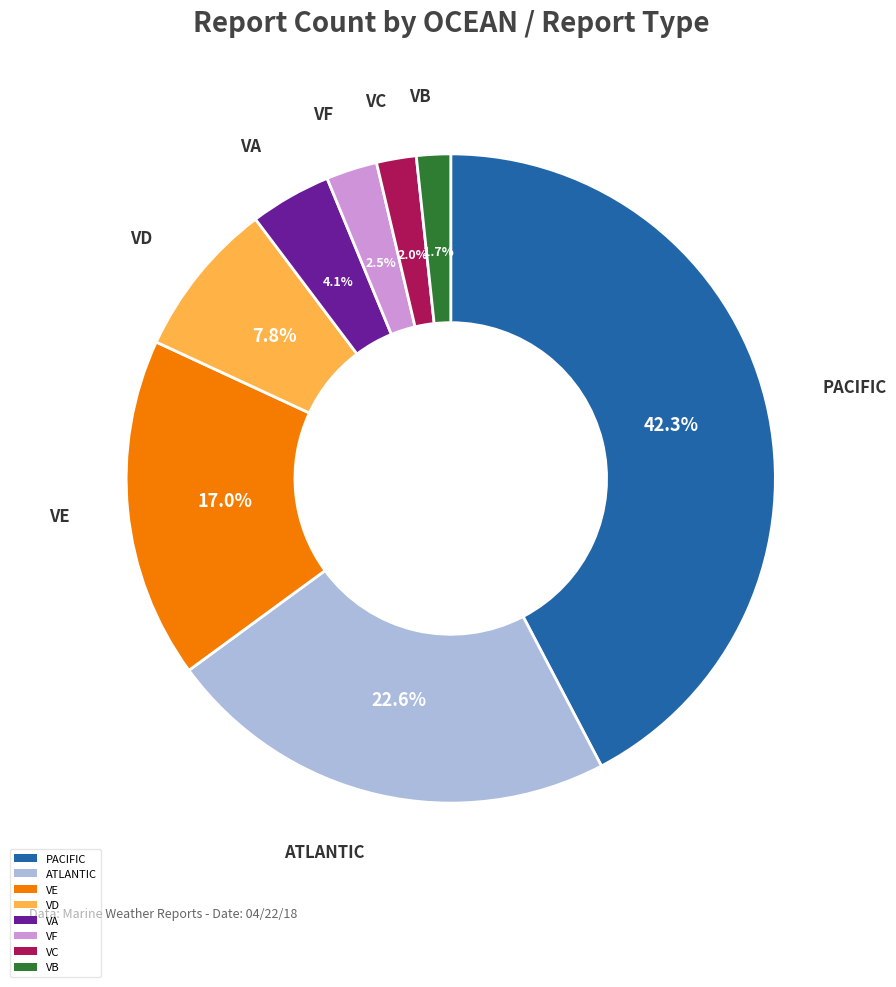

What portion of the pie excludes VF?

97.5%